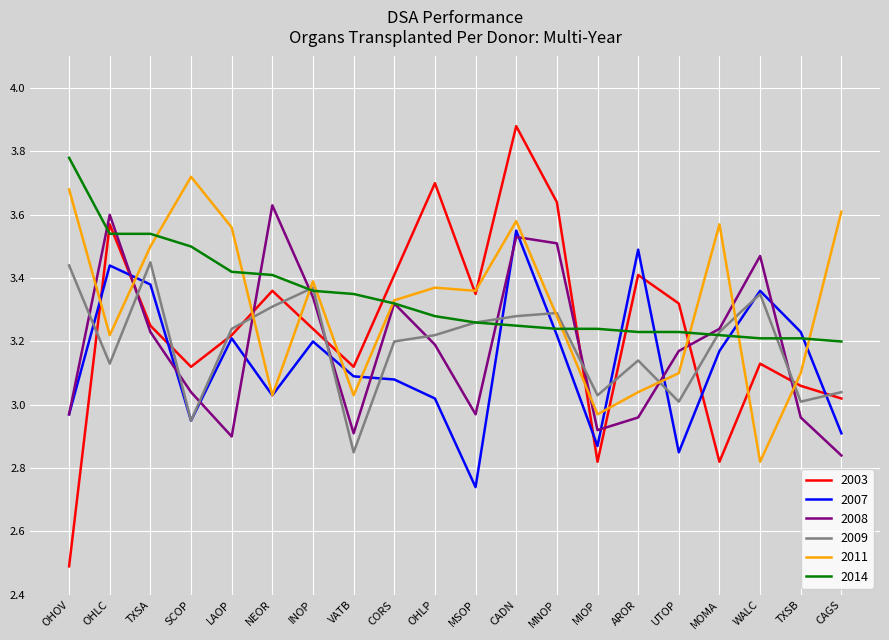

At which category does 2011 reach its first local valley?

OHLC